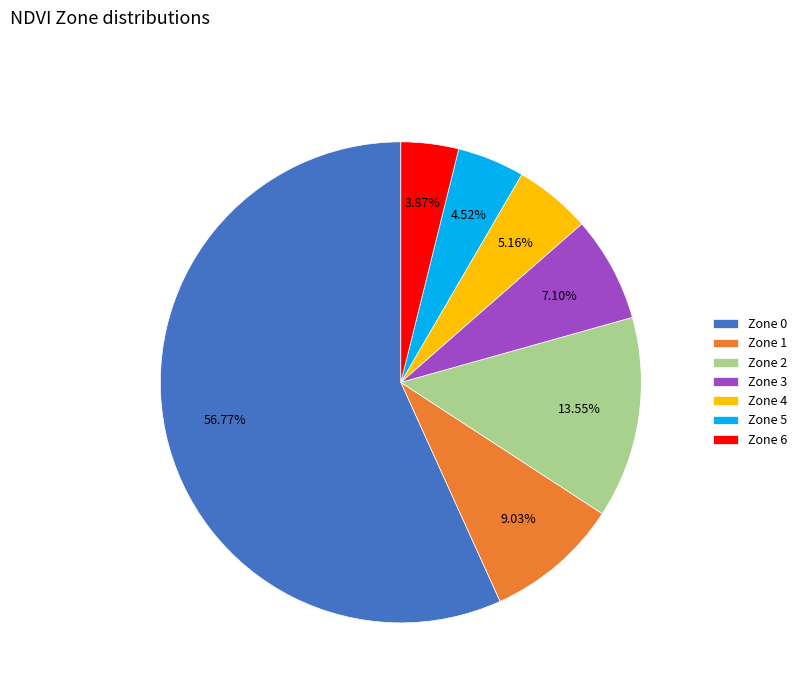

Is there a majority slice in this chart?

Yes